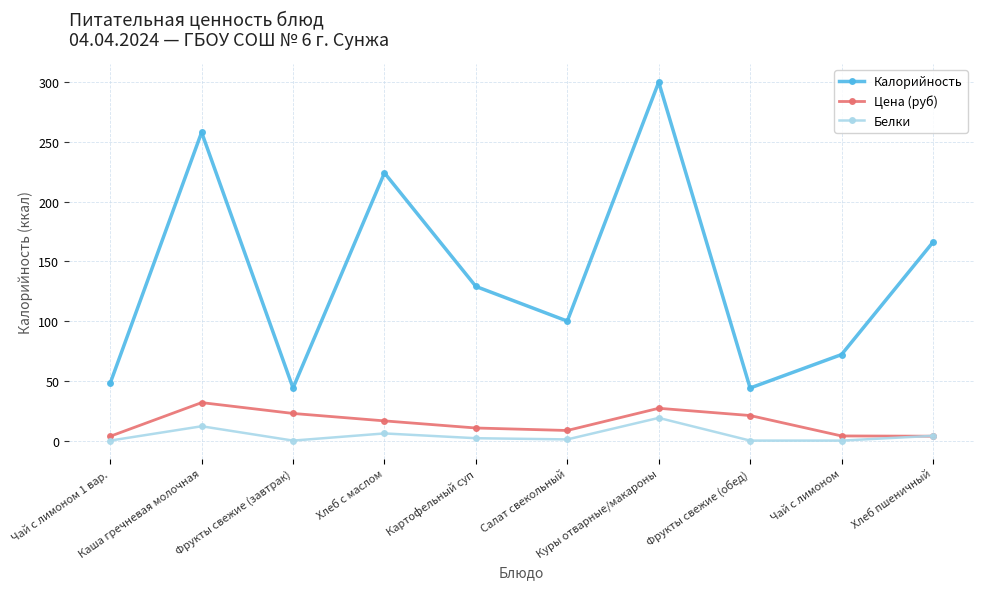

Which series has the largest total across all categories?

Калорийность